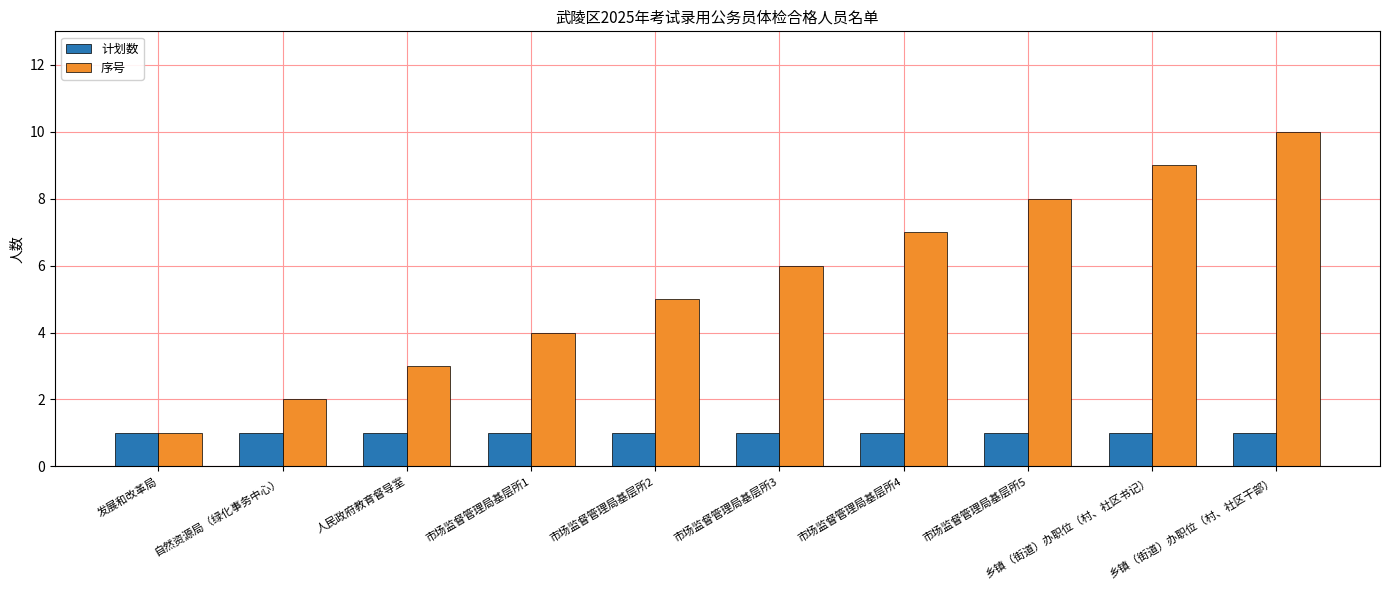

What is the label of the 1st bar from the left?

发展和改革局